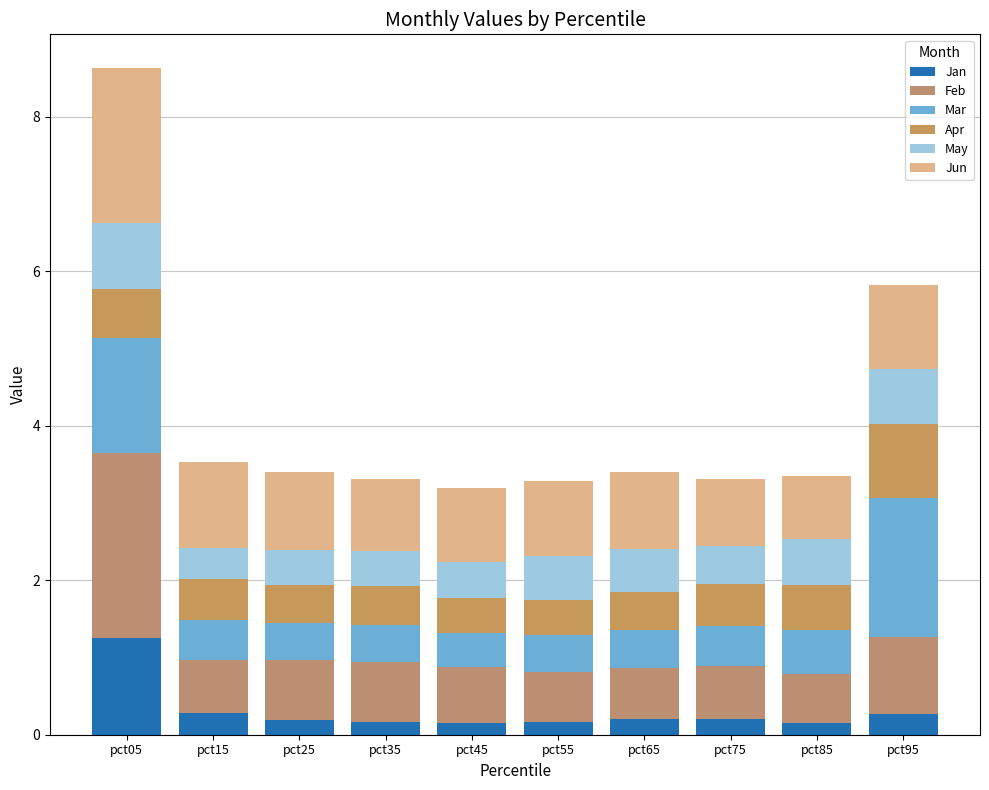

True or false: Jan has a value of 0.3 at pct95.

True